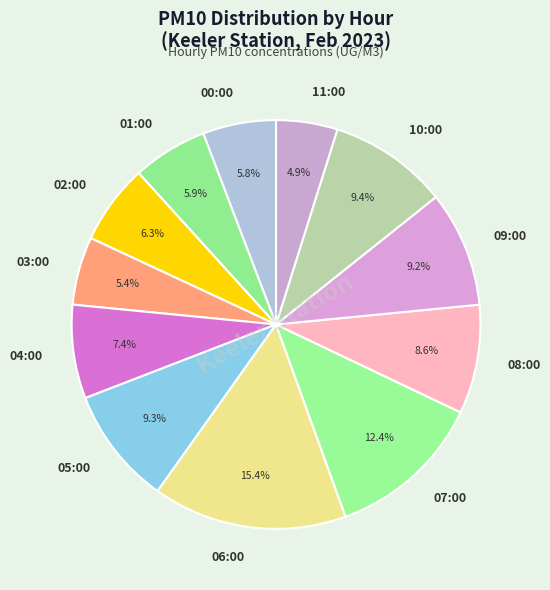

What is the total percentage of 04:00 and 06:00?

22.8%